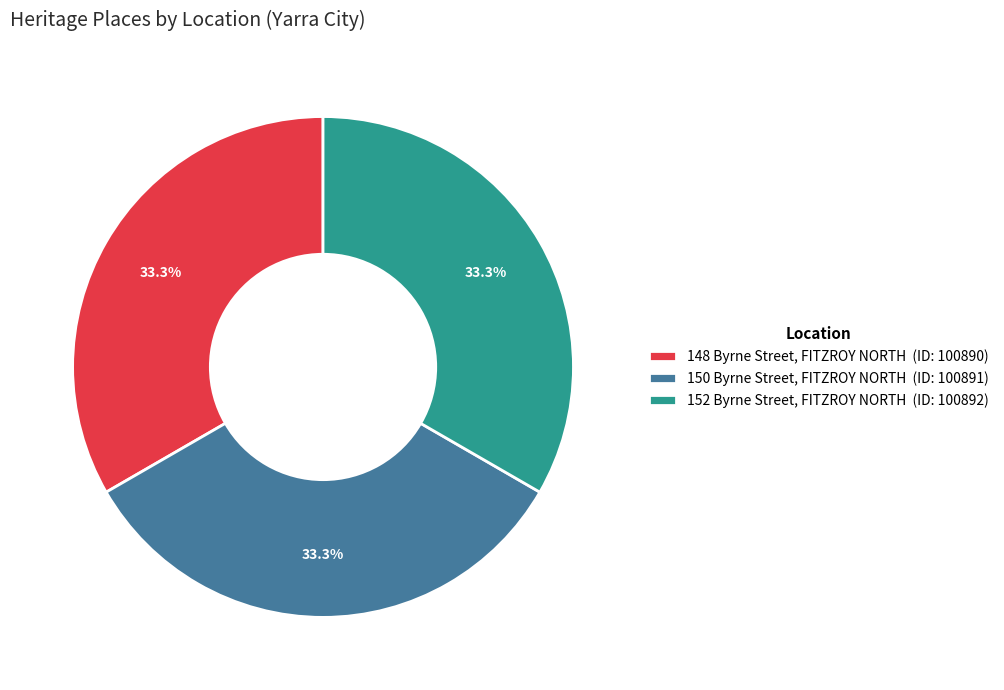

How many slices are in this pie chart?

3